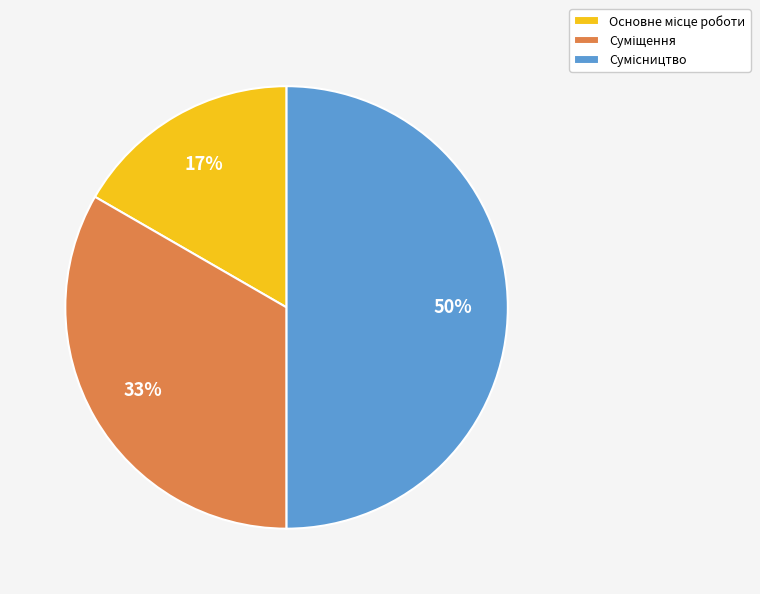

To the nearest percent, what is the average slice percentage?

33%